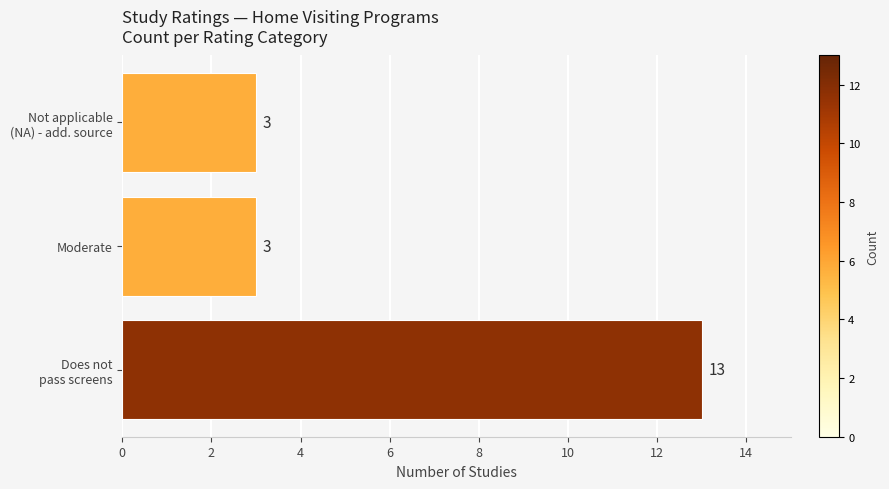

Reading bottom to top, list all the values displayed in this chart.

13	3	3